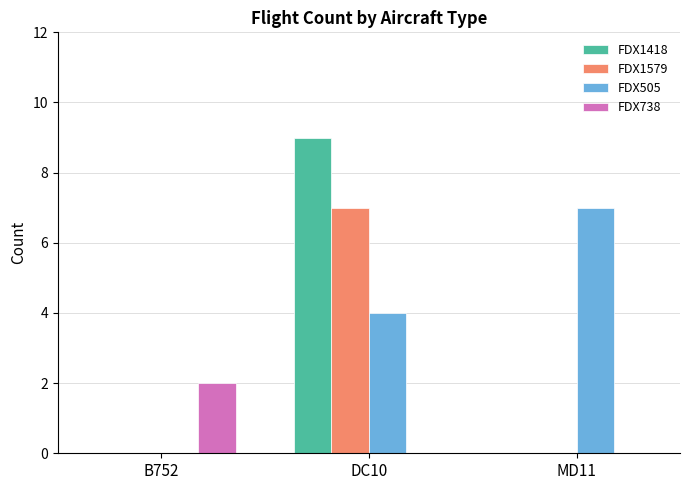

Is it true that FDX1579 equals 0 at B752?

True